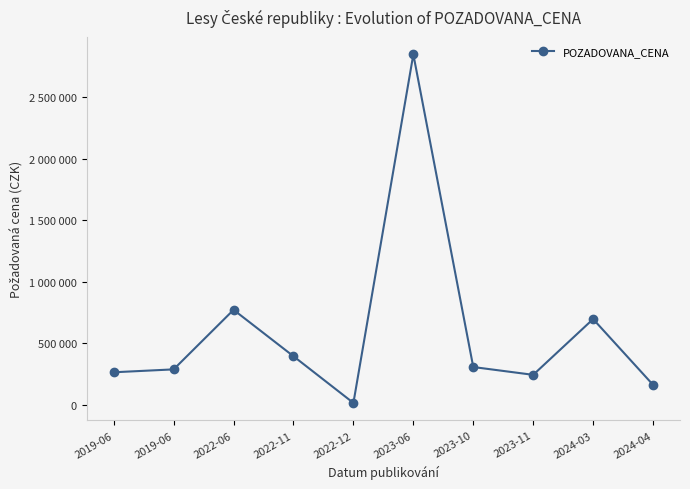

What is the difference between the second highest and minimum values?

756154